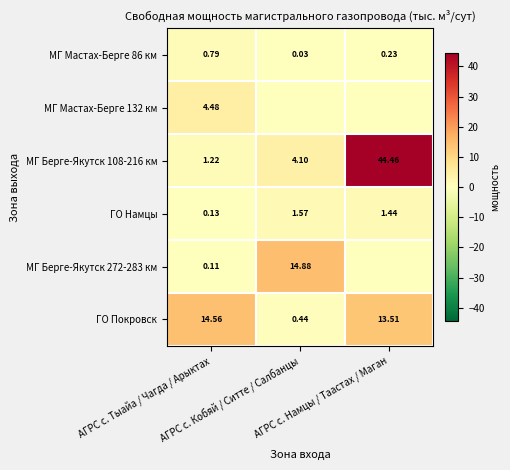

At which category is the sum across all series the highest?

АГРС с. Намцы / Таастах / Маган